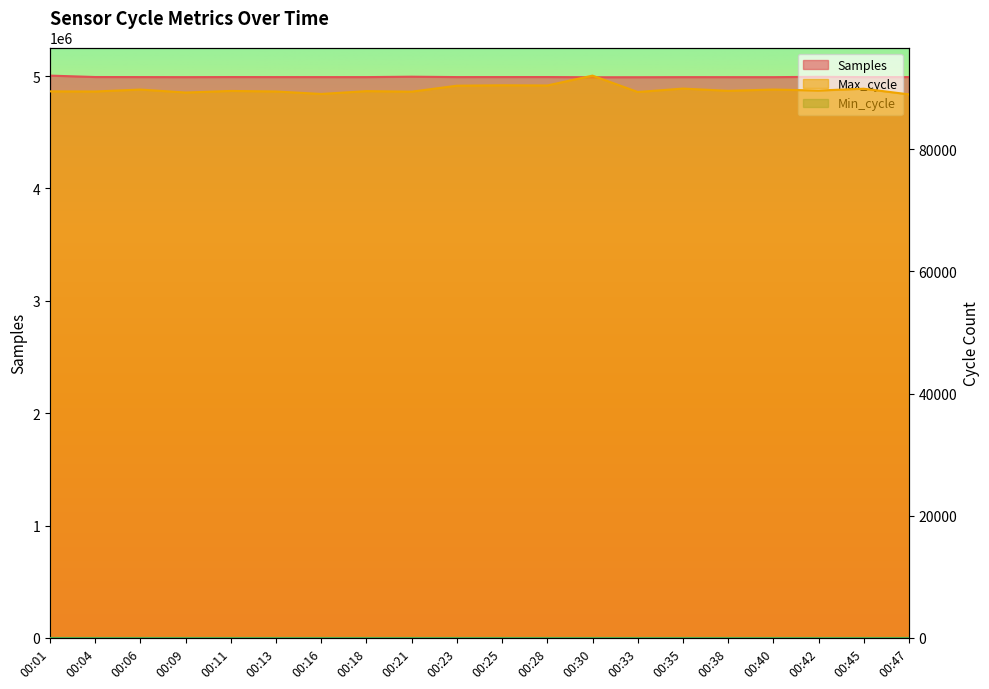

The value of Max_cycle at 00:16 is 89060. True or false?

True